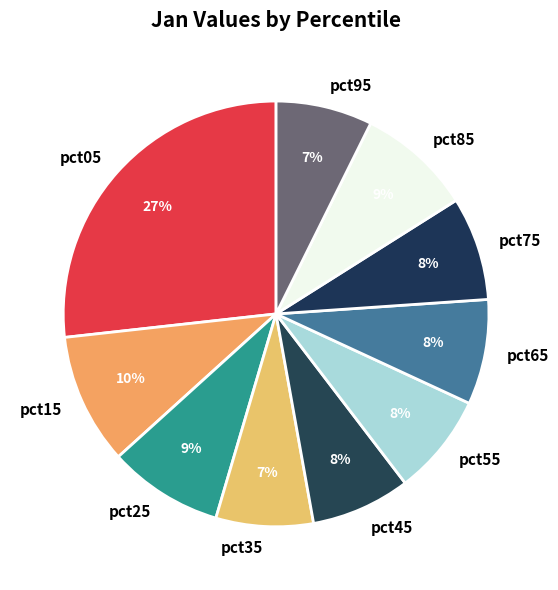

Is it true that pct05 is 19% of the pie?

False